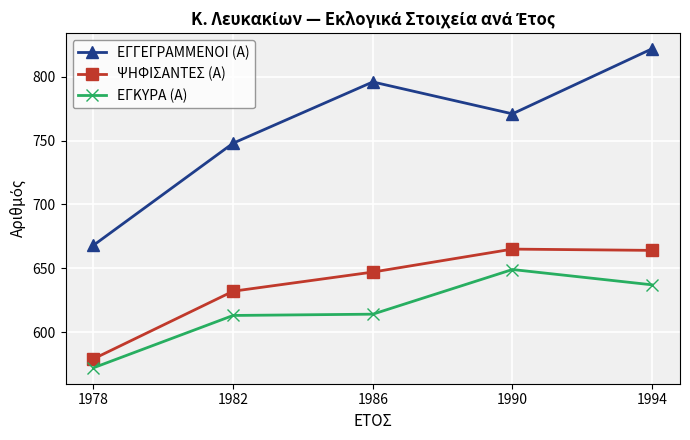

Is it true that ΨΗΦΙΣΑΝΤΕΣ (Α) equals 262 at 1978?

False